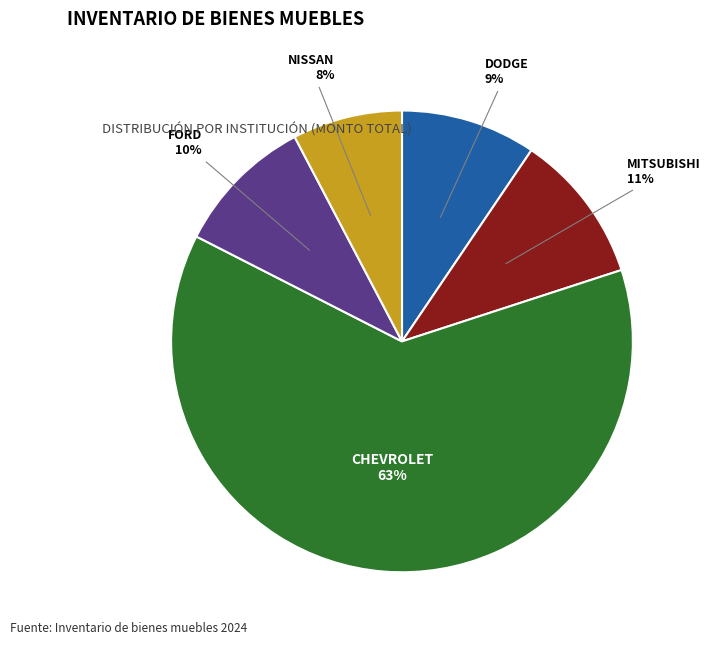

To the nearest percent, what is the average slice percentage?

20%